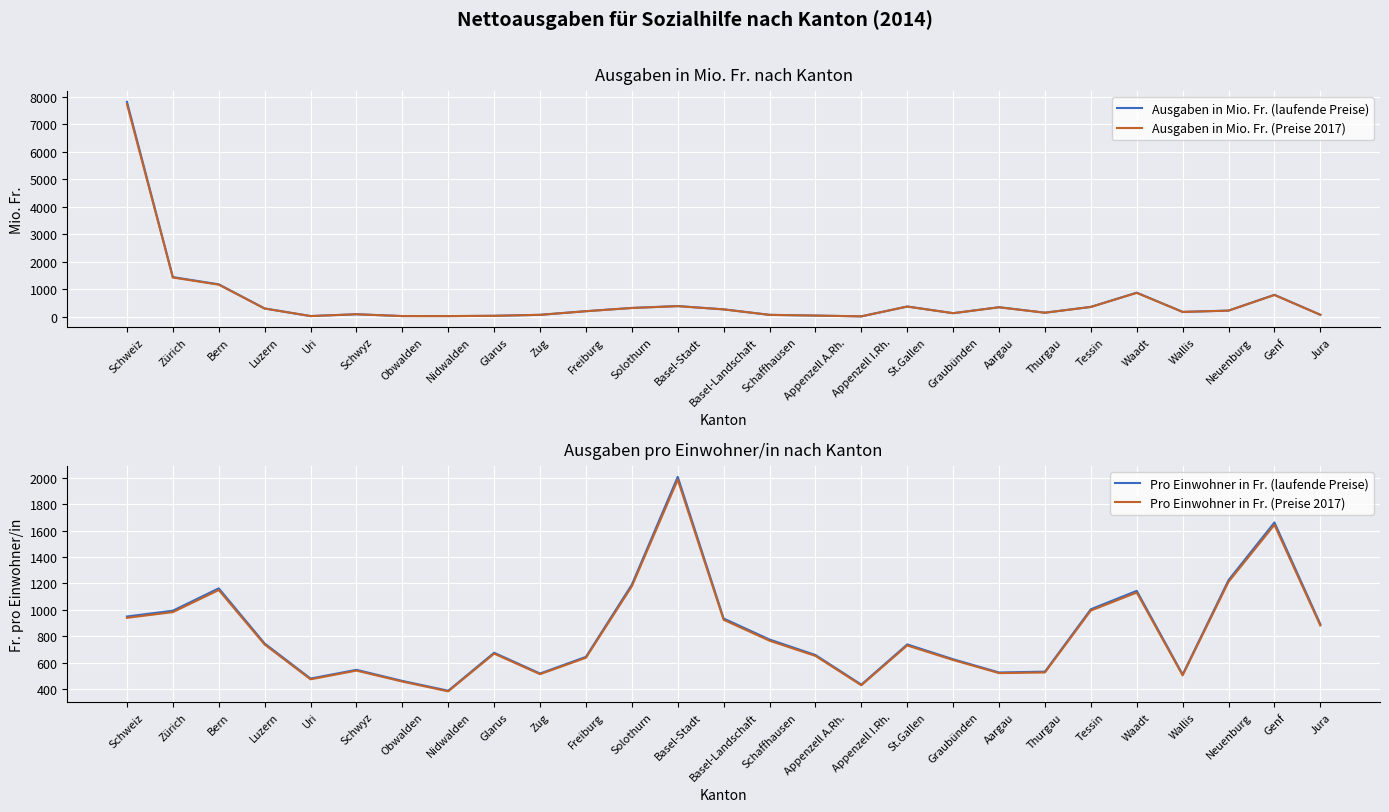

Where does the Ausgaben in Mio. Fr. (laufende Preise) series first go above 195?

Schweiz